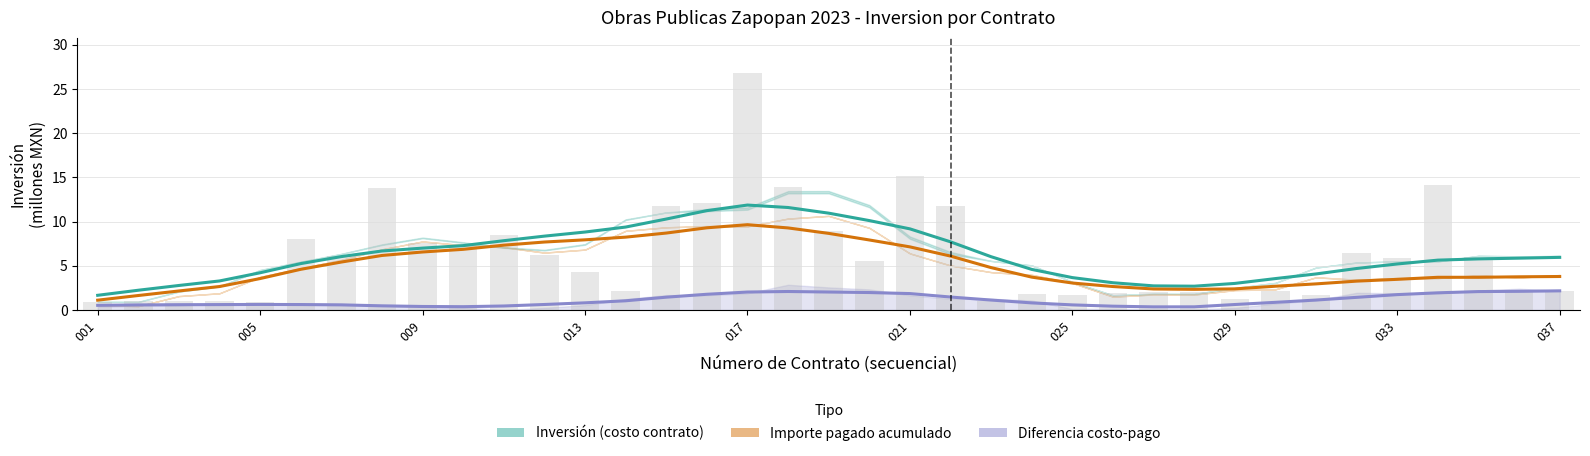

The value of Diferencia costo-pago at 029 is 0.5. True or false?

True